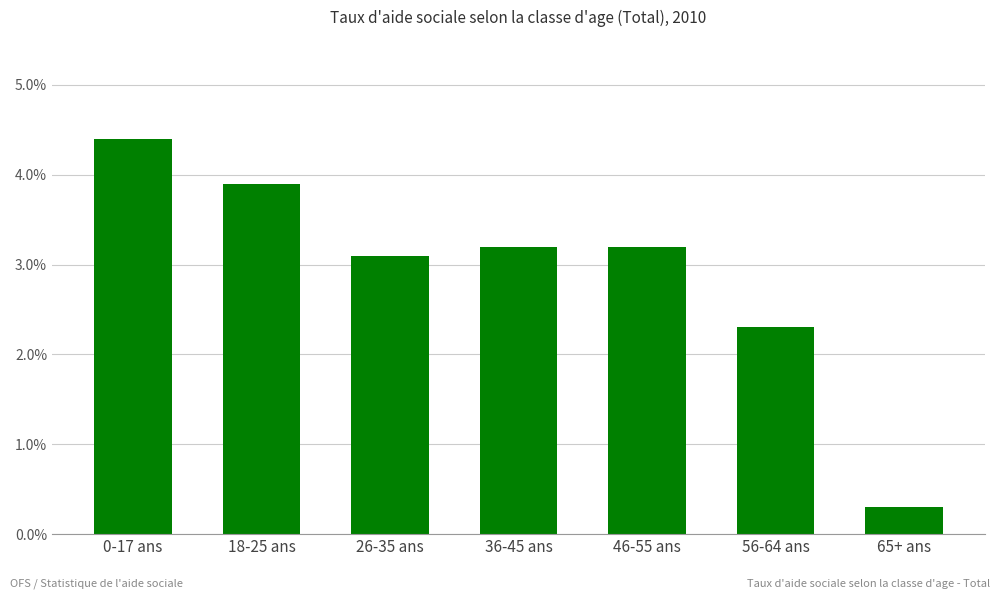

What is the greatest value displayed?

4.4